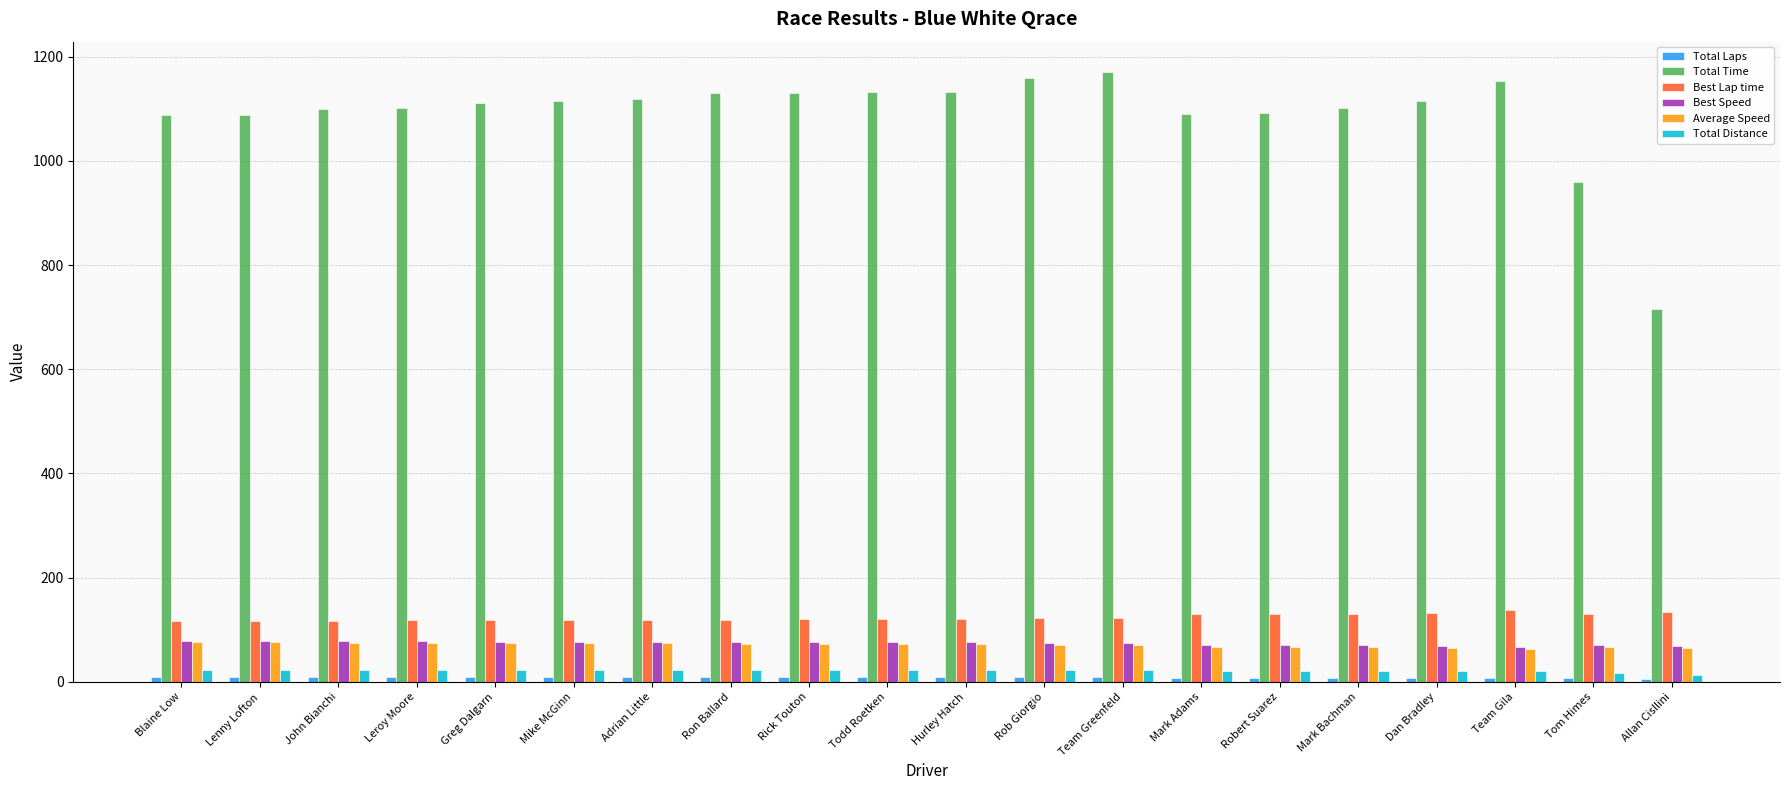

What is the difference between the Total Time values at Adrian Little and Leroy Moore?

18.4